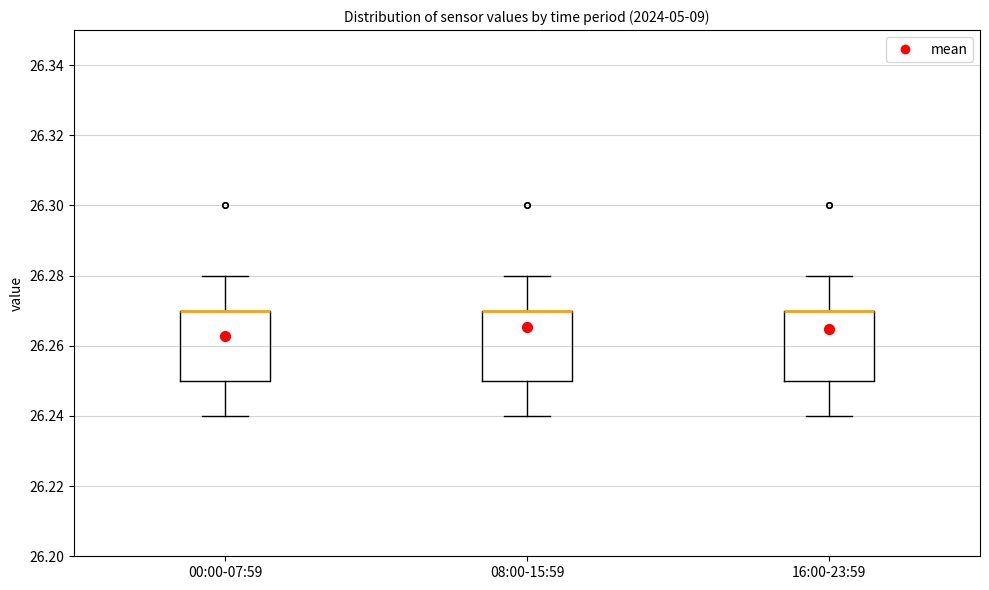

Where is the upper edge of the box for 16:00-23:59 on the y-axis? The values are not printed on the chart, so give them approximately, as read against the axis.

26.27